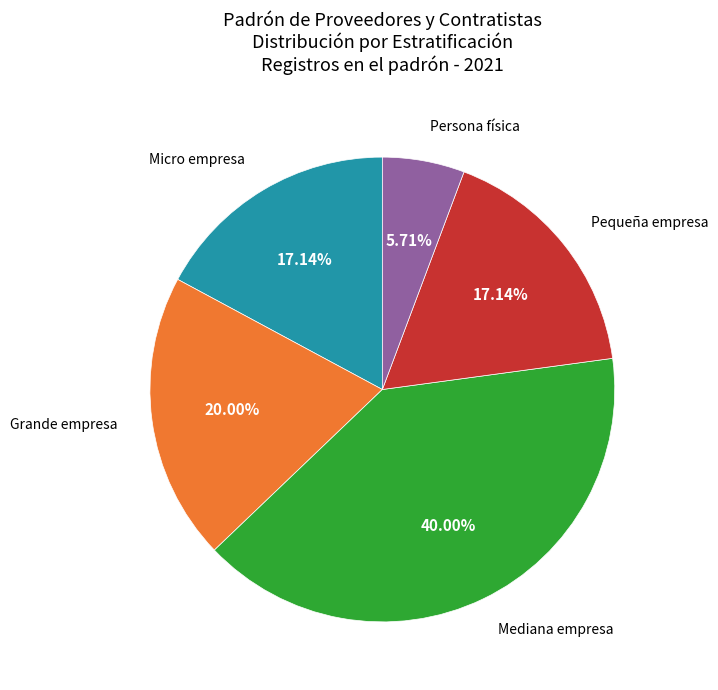

Is there any slice that represents more than half of the pie?

No